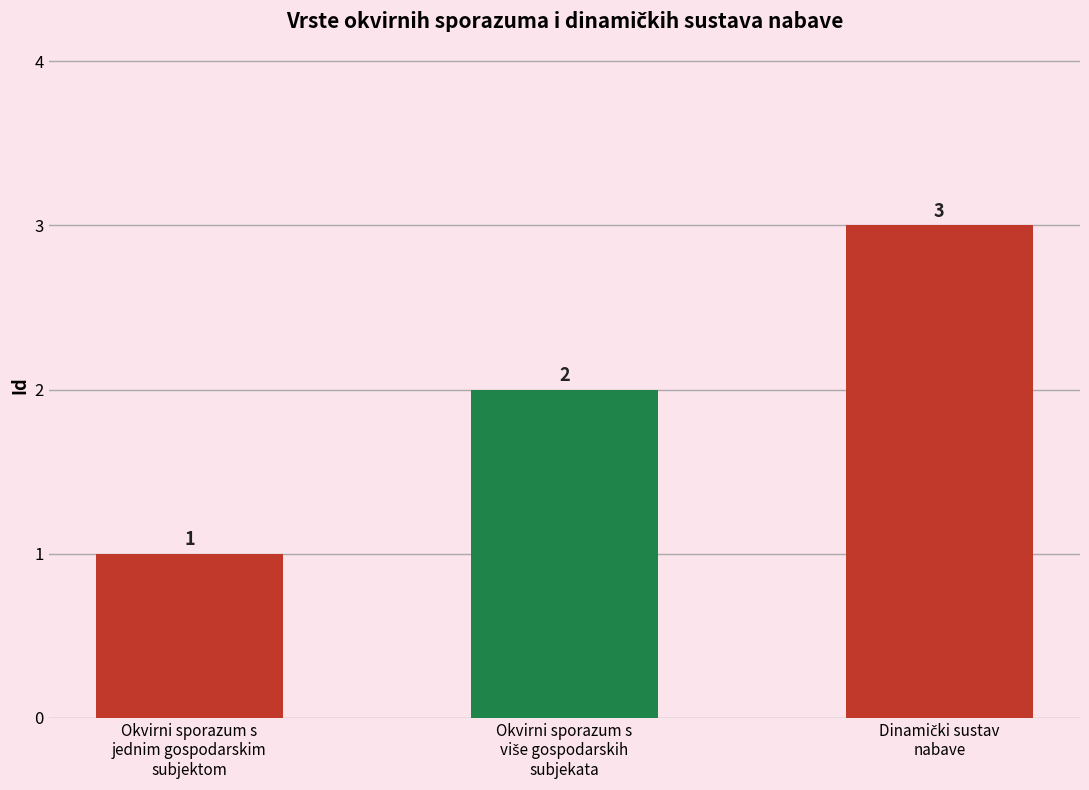

Reading left to right, extract all data points from this chart.

1	2	3